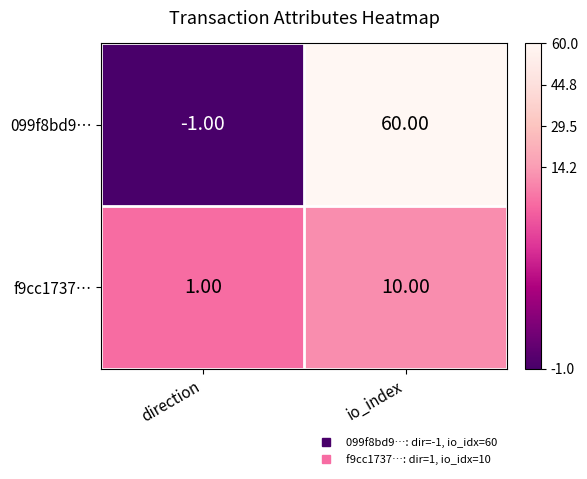

What is the sum of the 099f8bd9… values at io_index and direction?

59